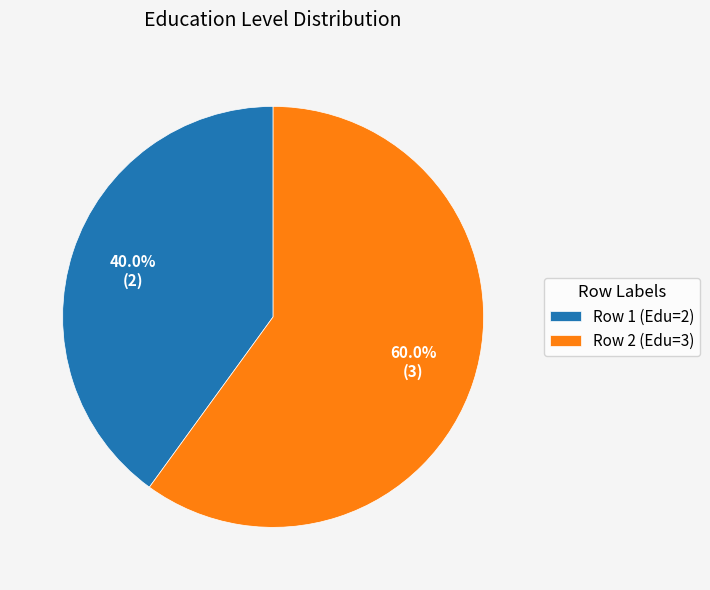

How many slices are in this pie chart?

2